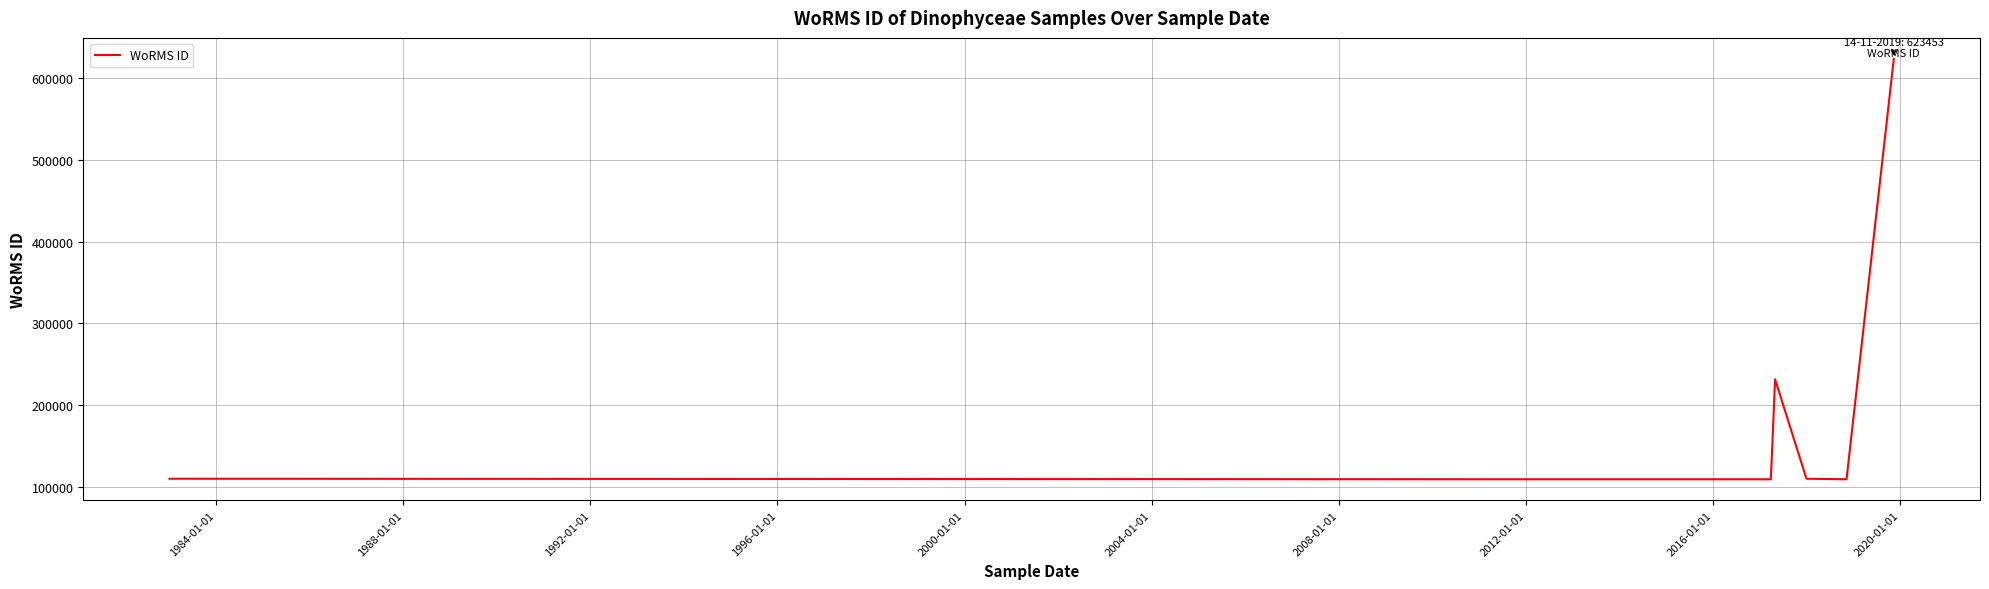

Reading right to left, extract all data points from this chart.

623453	623453	109545	110172	231800	109545	109545	109545	109545	109545	109545	110172